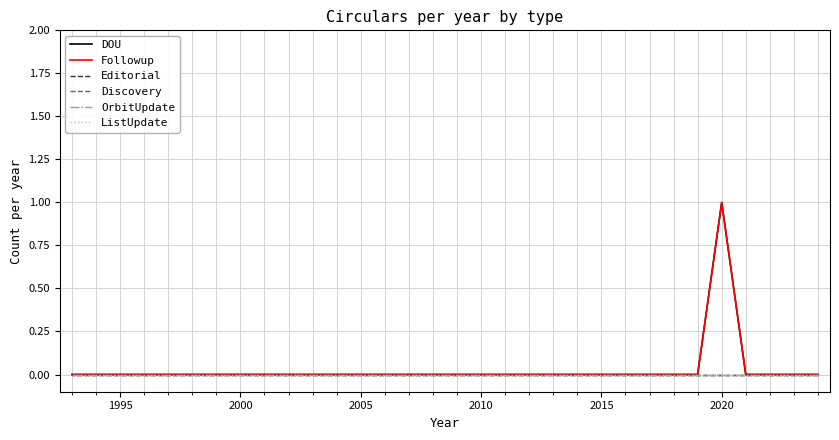

True or false: Discovery has a value of 0 at 2020.

True